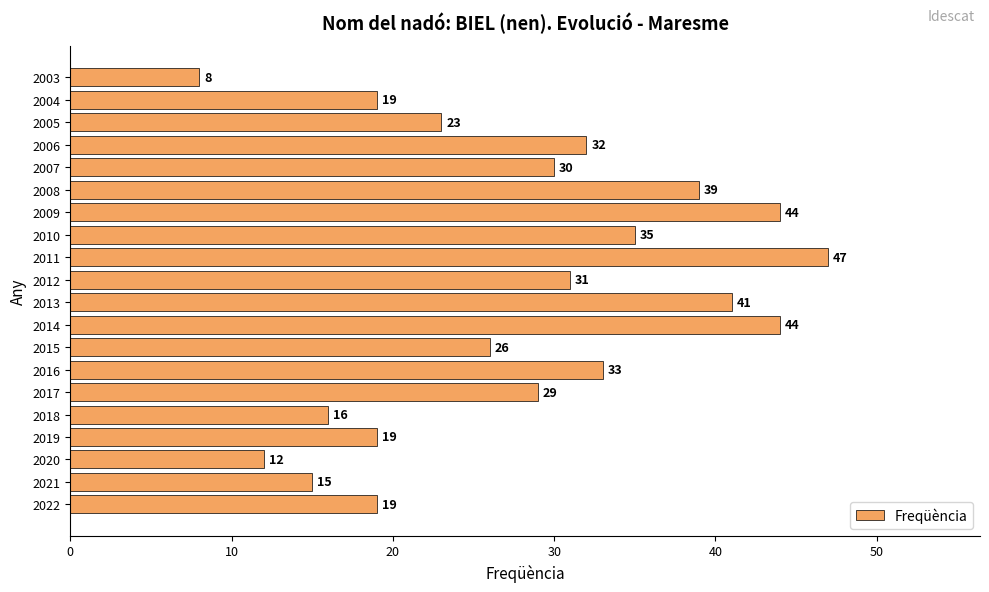

At which label is the value closest to 27?

2015